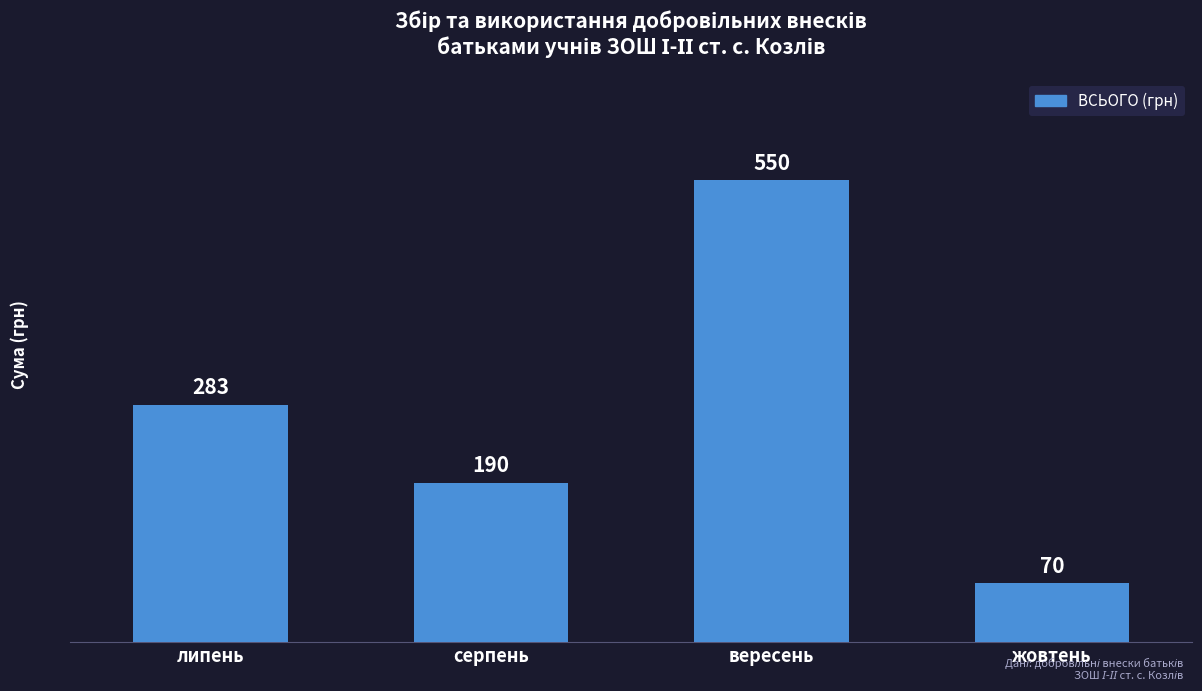

Which label corresponds to the largest value in the chart?

вересень